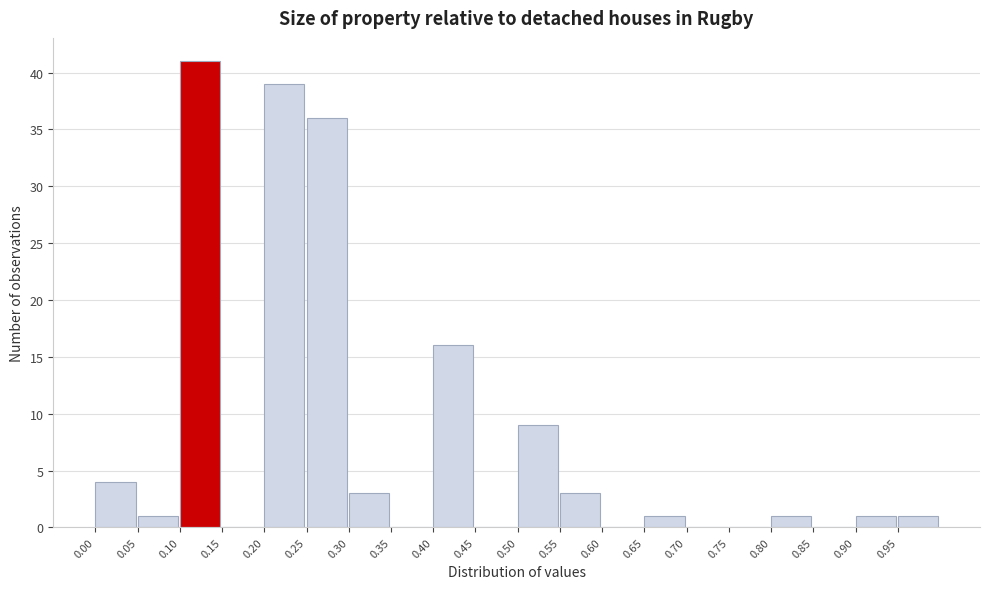

Reading left to right, list every bar in this chart as the range it spans on the x-axis followed by its height. The values are not printed on the chart, so give them approximately, as read against the axis.

0.00 to 0.05: 4
0.05 to 0.10: 1
0.10 to 0.15: 41
0.15 to 0.20: 0
0.20 to 0.25: 39
0.25 to 0.30: 36
0.30 to 0.35: 3
0.35 to 0.40: 0
0.40 to 0.45: 16
0.45 to 0.50: 0
0.50 to 0.55: 9
0.55 to 0.60: 3
0.60 to 0.65: 0
0.65 to 0.70: 1
0.70 to 0.75: 0
0.75 to 0.80: 0
0.80 to 0.85: 1
0.85 to 0.90: 0
0.90 to 0.95: 1
0.95 to 1.00: 1